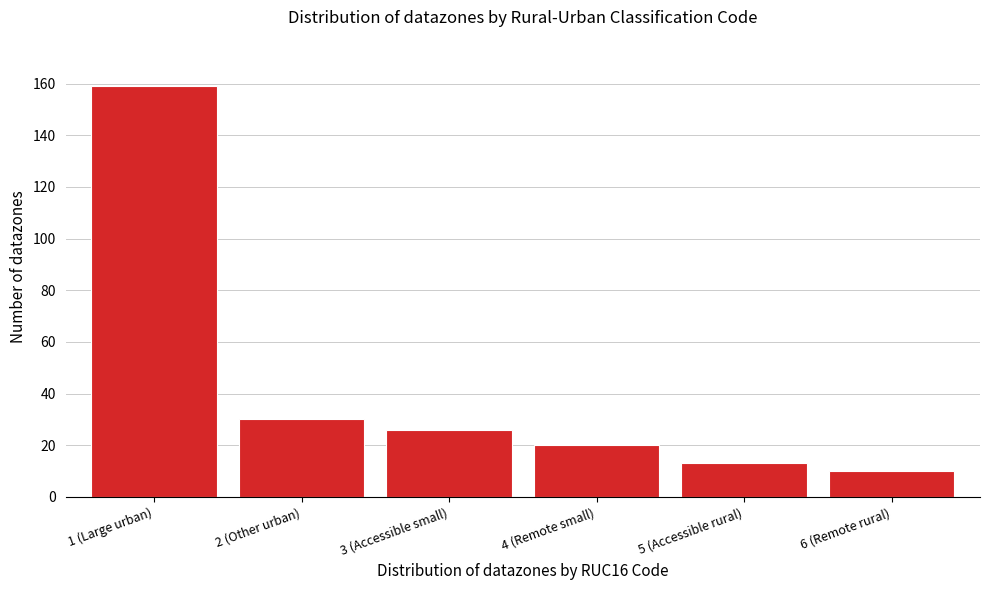

Reading left to right, extract all data points from this chart.

159	30	26	20	13	10